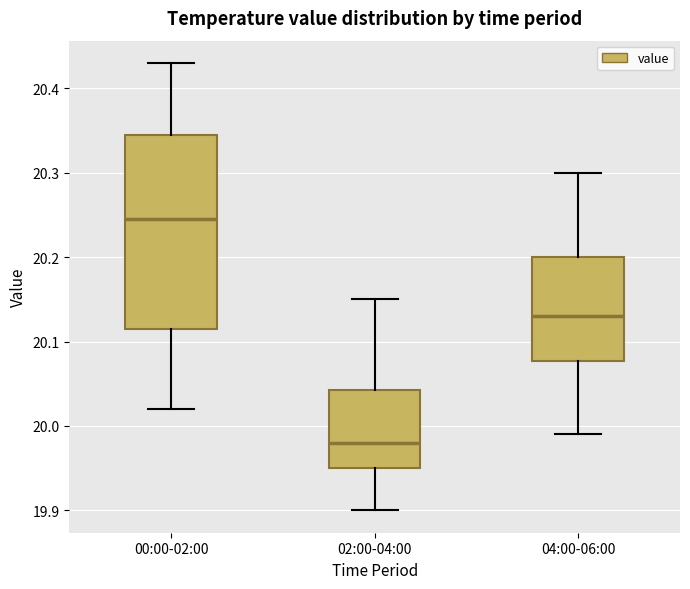

Which box has the highest median line?

00:00-02:00